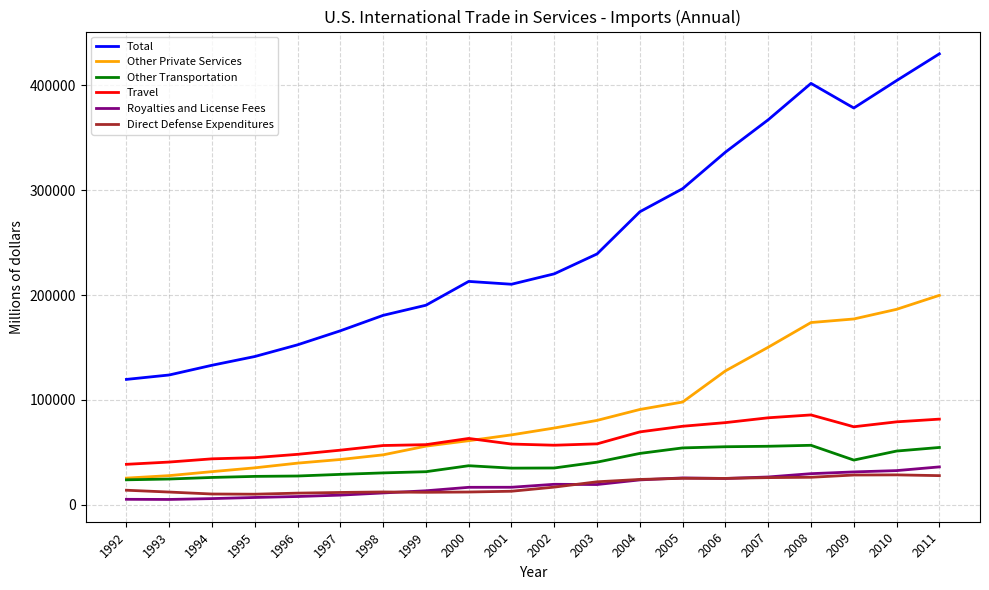

True or false: Other Transportation and Total intersect in this chart.

False